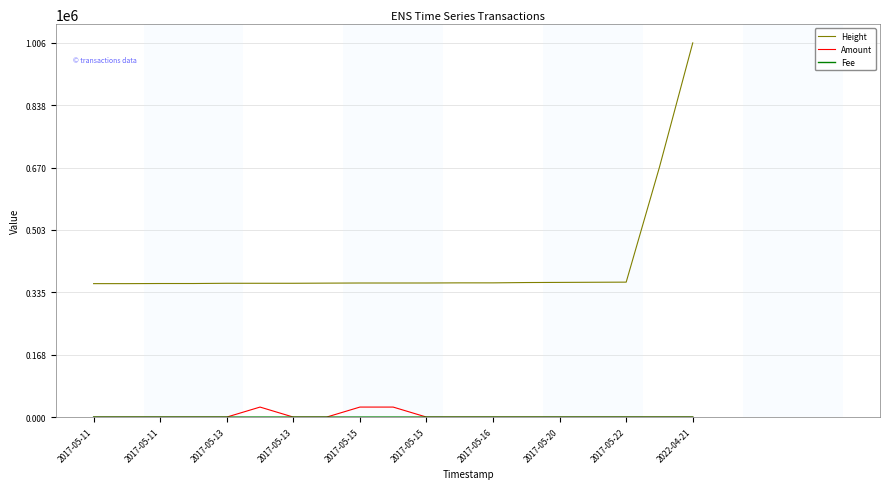

Which series has the largest range (max minus min)?

Height